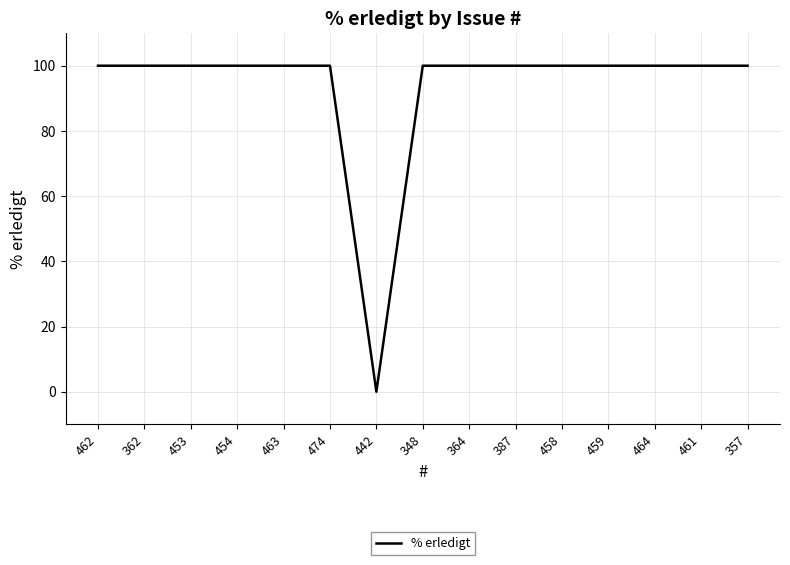

What is the difference between the maximum and minimum values?

100